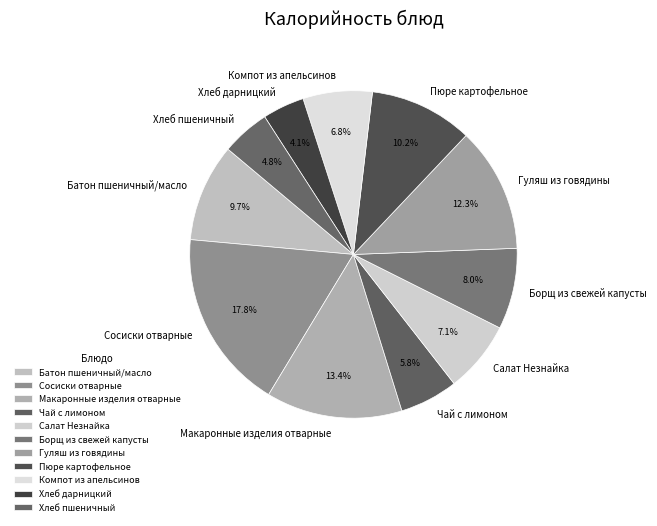

To the nearest percent, what portion does Хлеб дарницкий represent?

4%